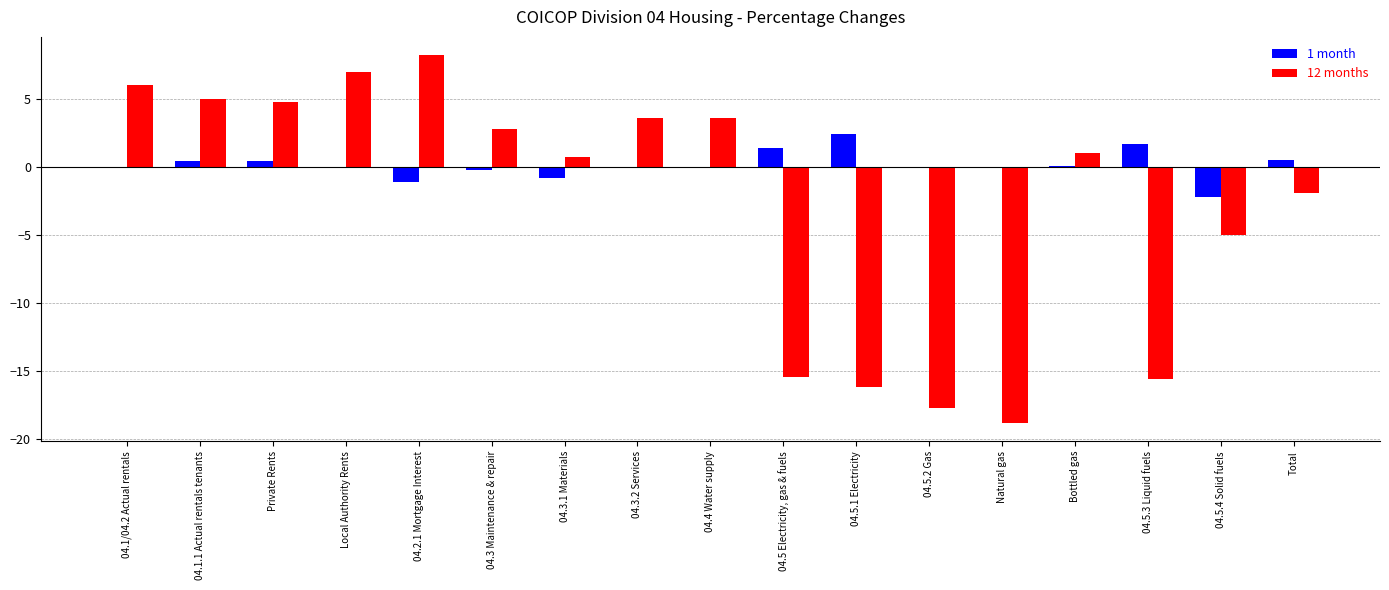

What is the sum of all 1 month values?

2.6